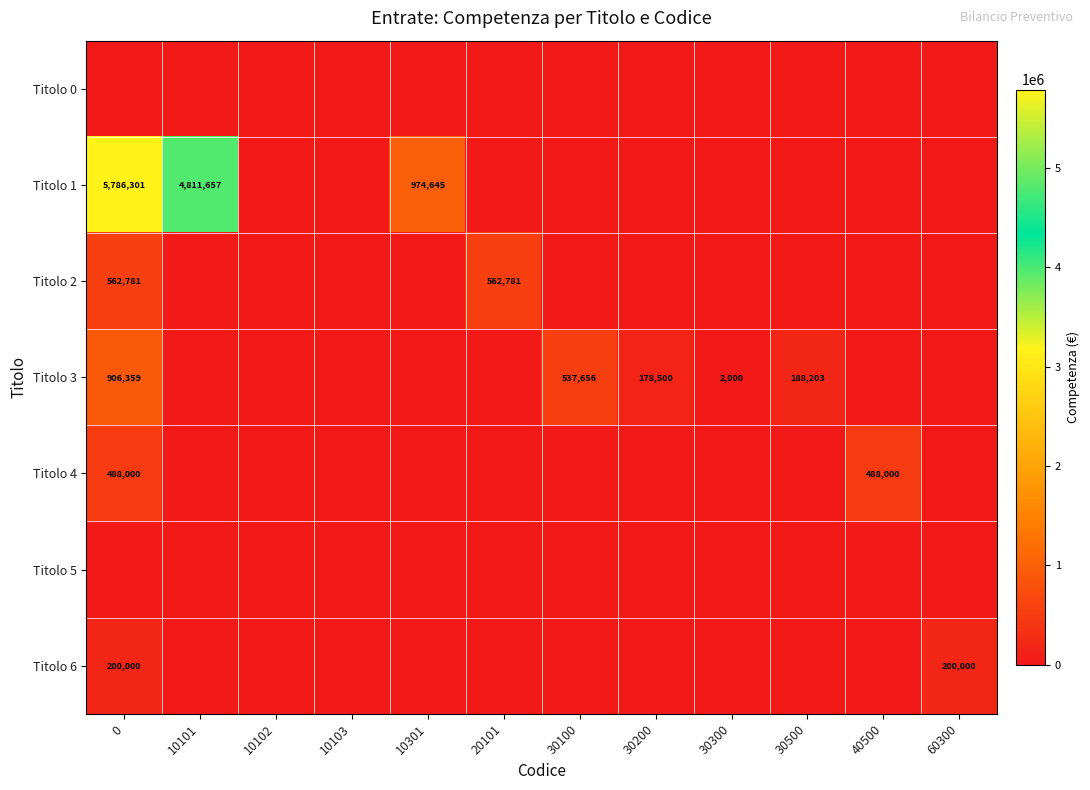

Is it true that Titolo 2 equals 744900 at 20101?

False